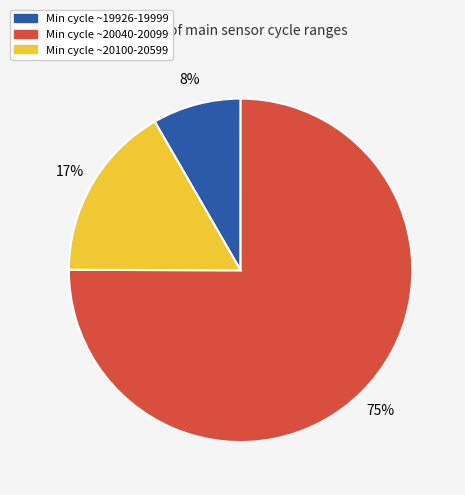

Does any single category account for the majority?

Yes